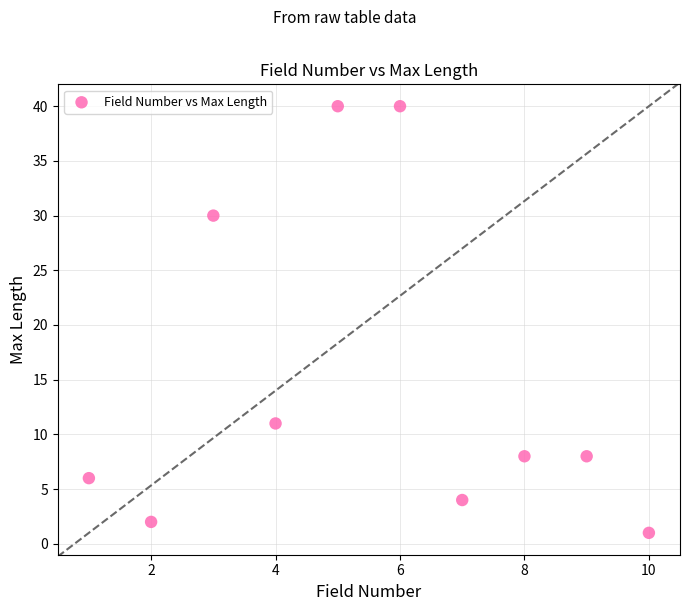

What is the range of X values (max minus min)?

9